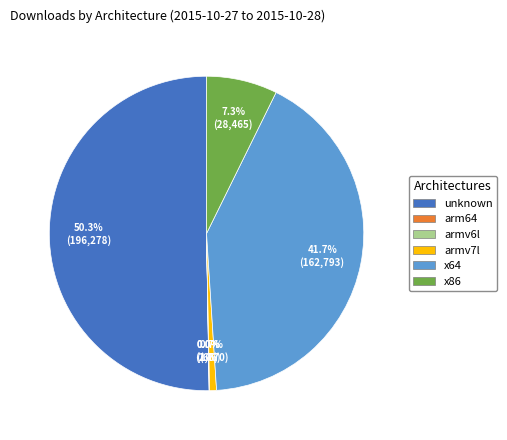

Between armv7l and unknown, which is larger?

unknown